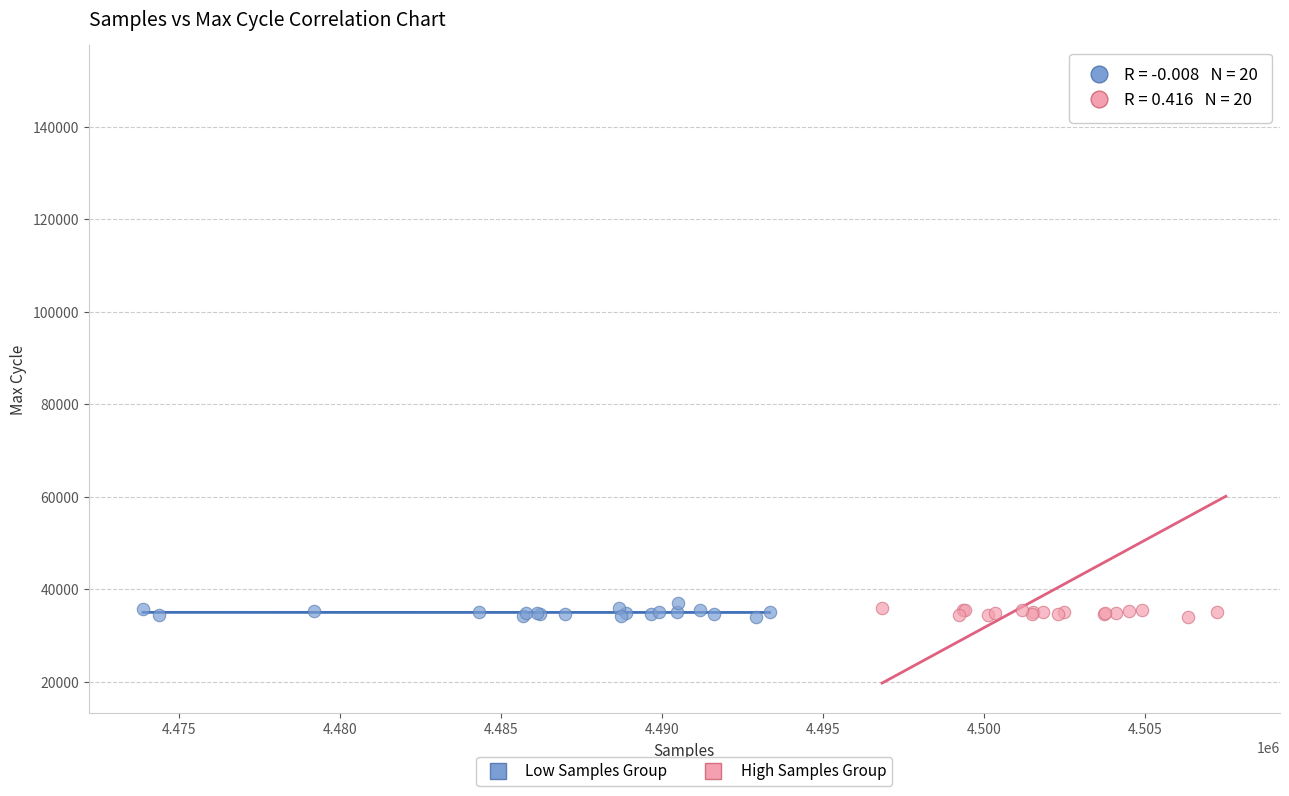

Which series has the largest Y range (max minus min)?

High Samples Group